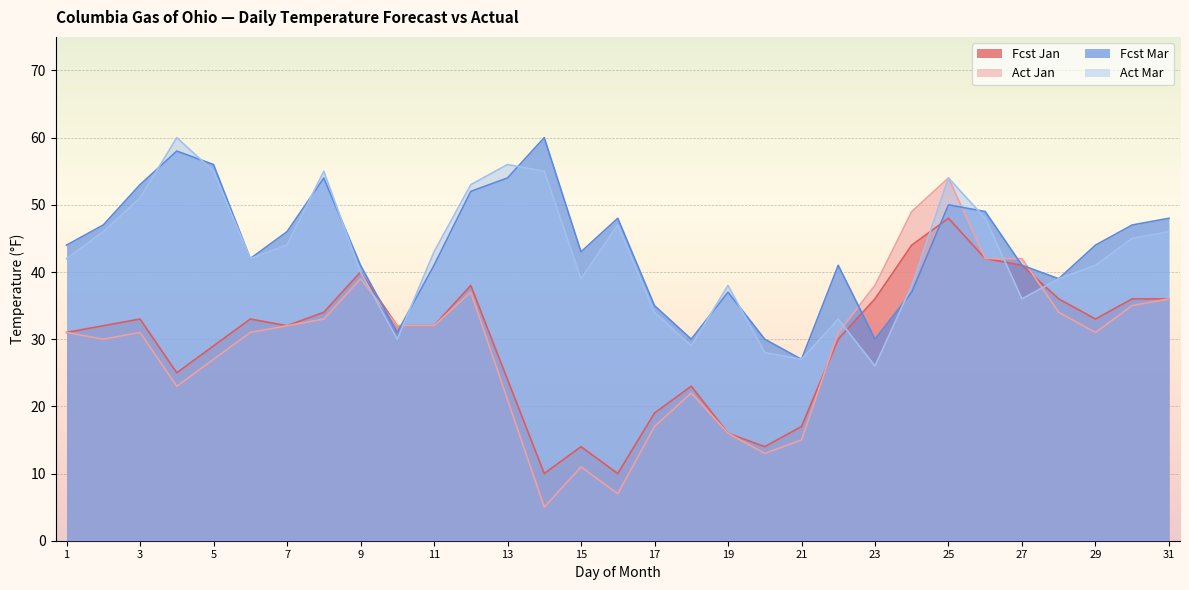

What is the sum of the Fcst Jan values at 4 and 26?

67